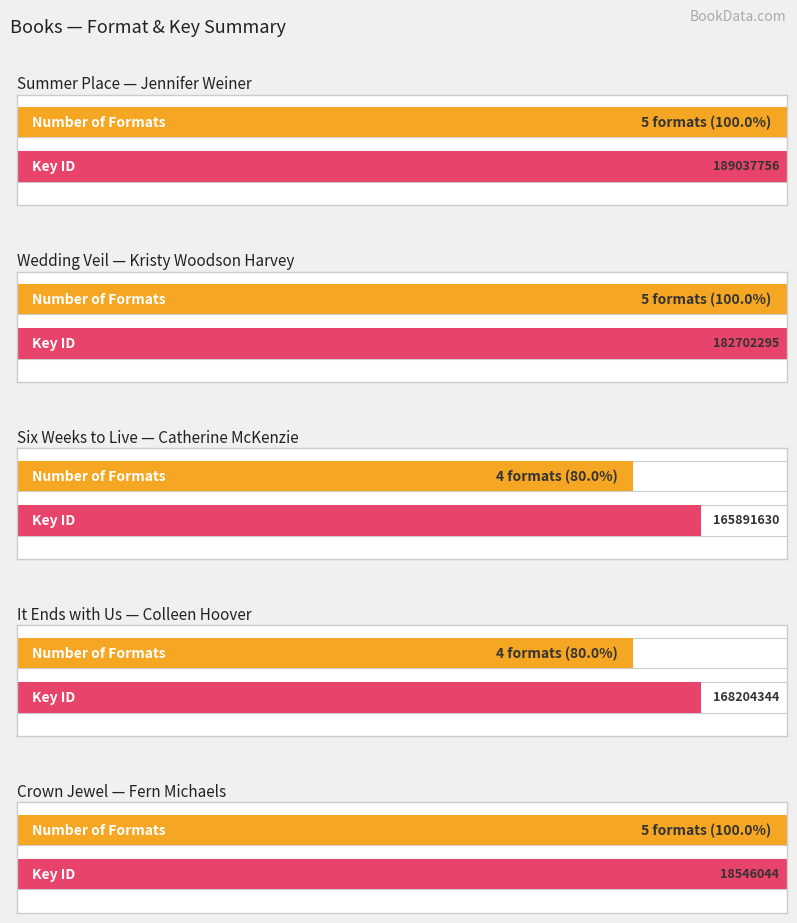

What is the average value?

5